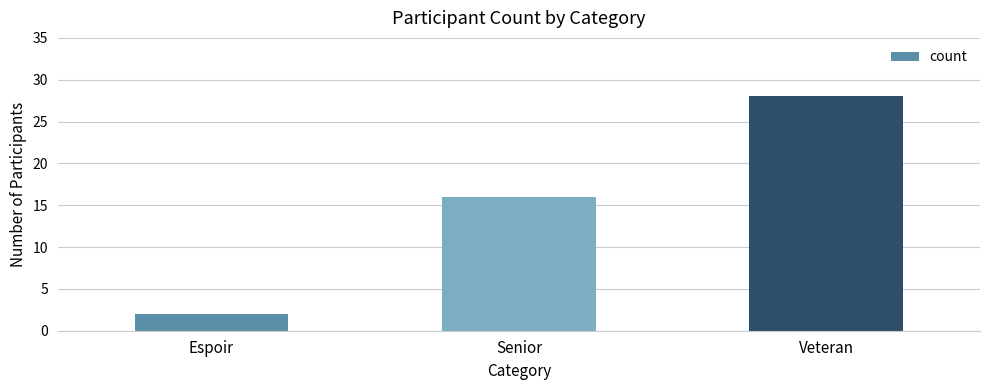

Reading left to right, what are all the values shown in this chart?

Espoir=2	Senior=16	Veteran=28